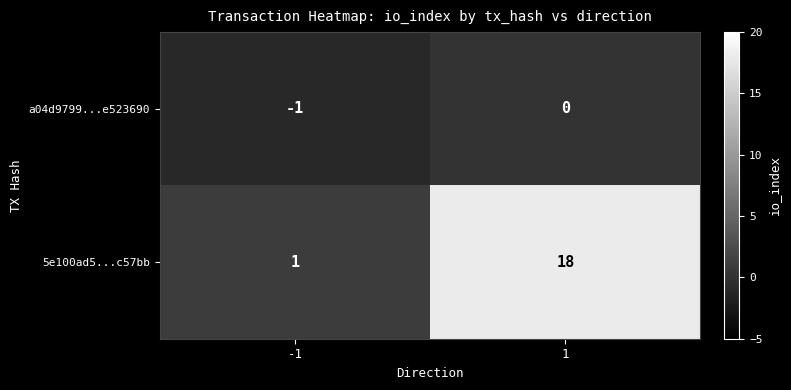

The 5e100ad5...c57bb series shows 1 at -1. True or false?

True